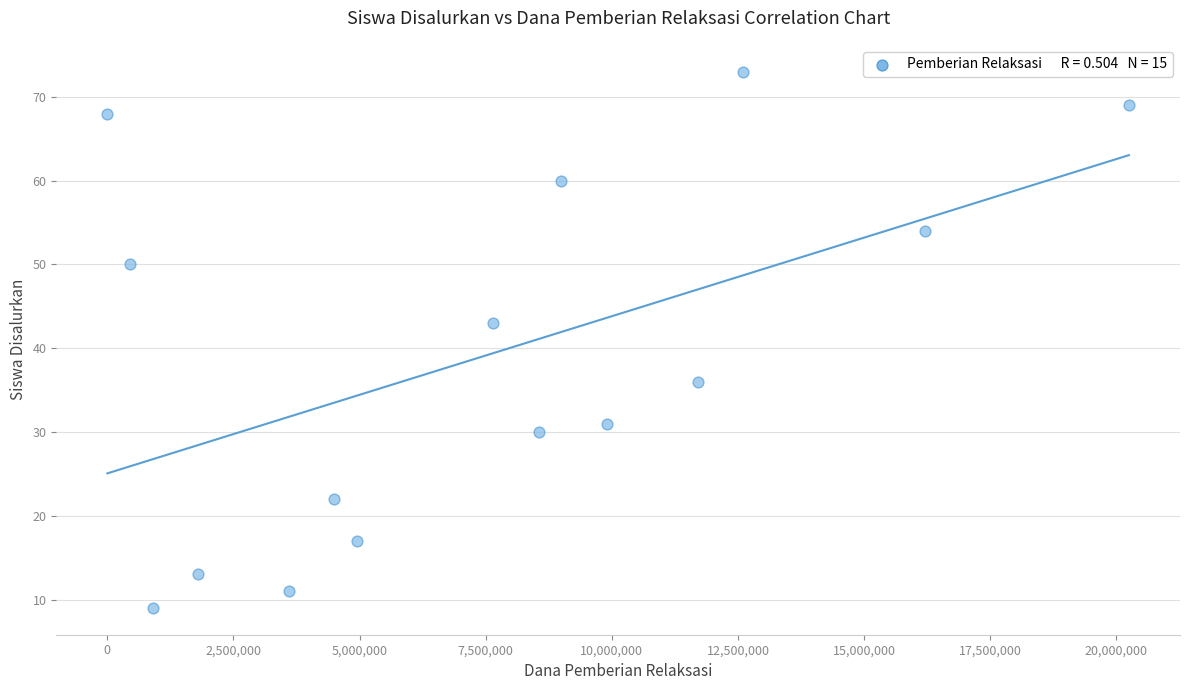

What Y value in the scatter plot is closest to 41?

43